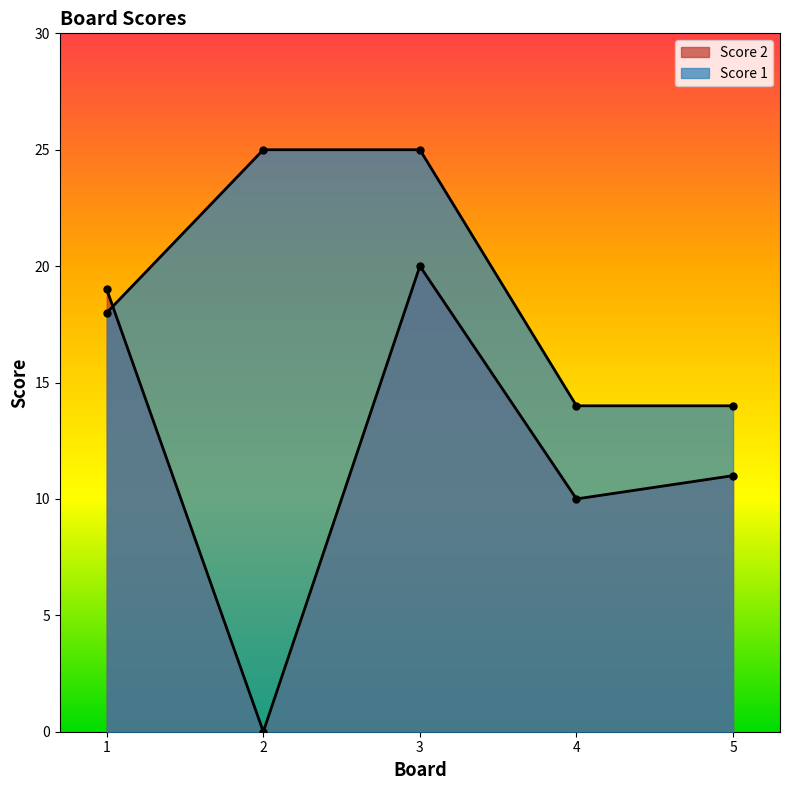

Rank the series by their maximum value, from lowest to highest.

Score 2, Score 1